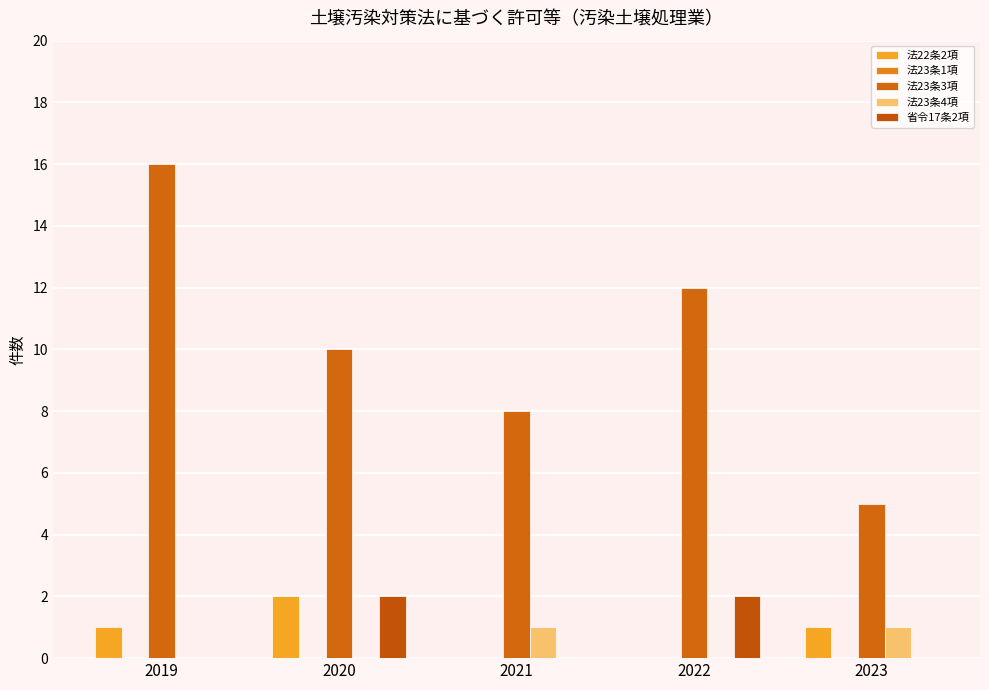

List the series in order of their peak value, lowest first.

法23条1項, 法23条4項, 法22条2項, 省令17条2項, 法23条3項